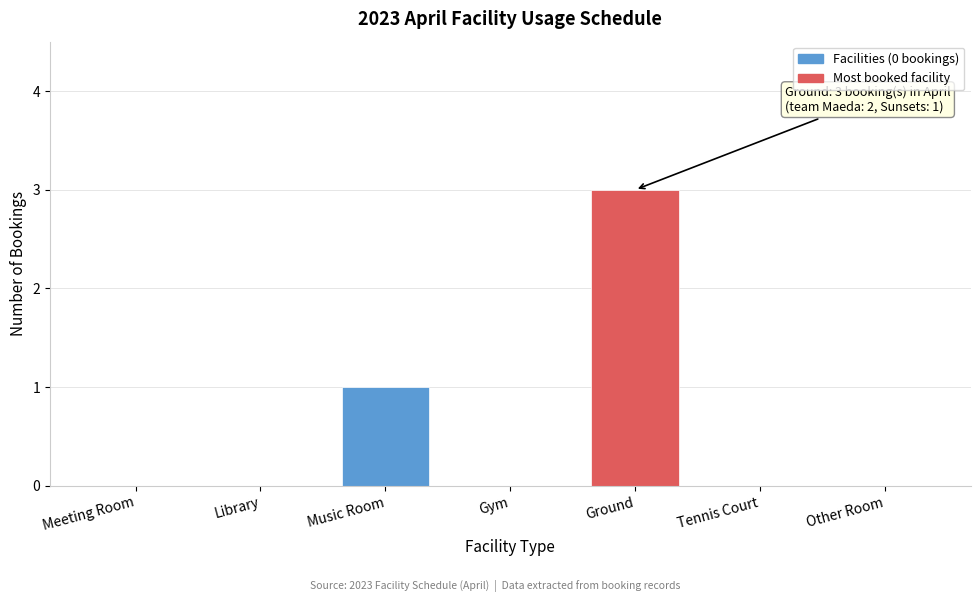

Reading right to left, transcribe all the data shown in this chart.

Other Room=0	Tennis Court=0	Ground=3	Gym=0	Music Room=1	Library=0	Meeting Room=0